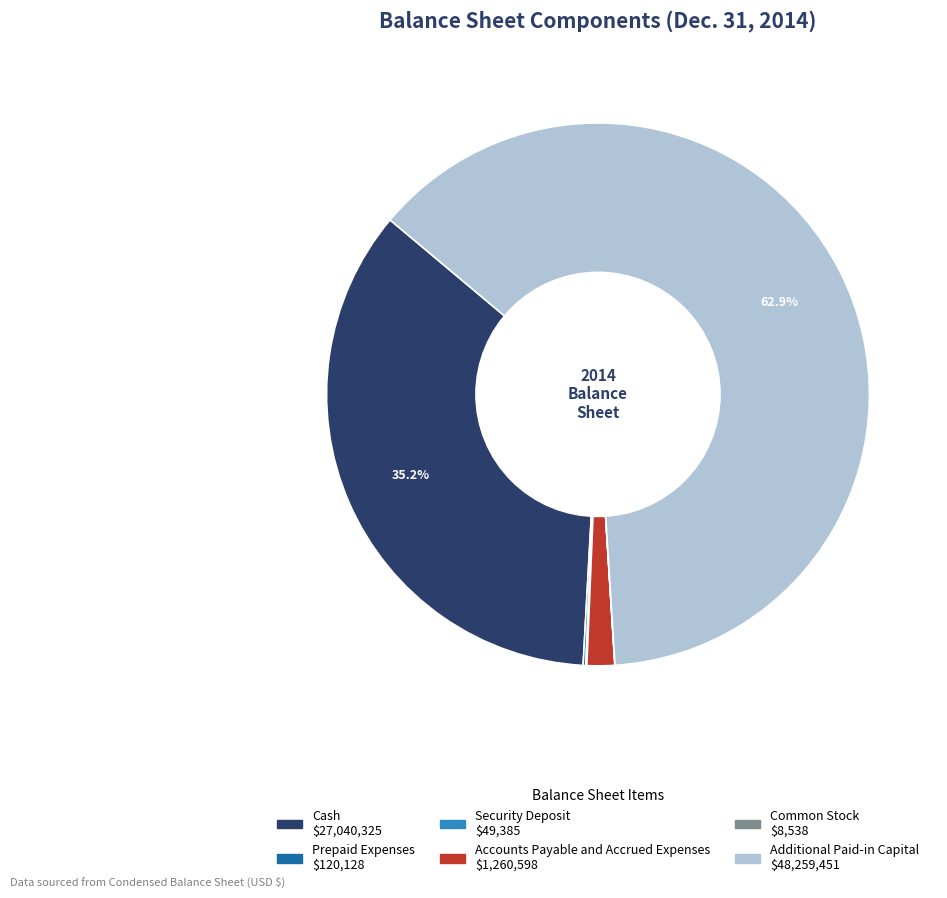

What portion of the pie excludes Cash?

64.8%